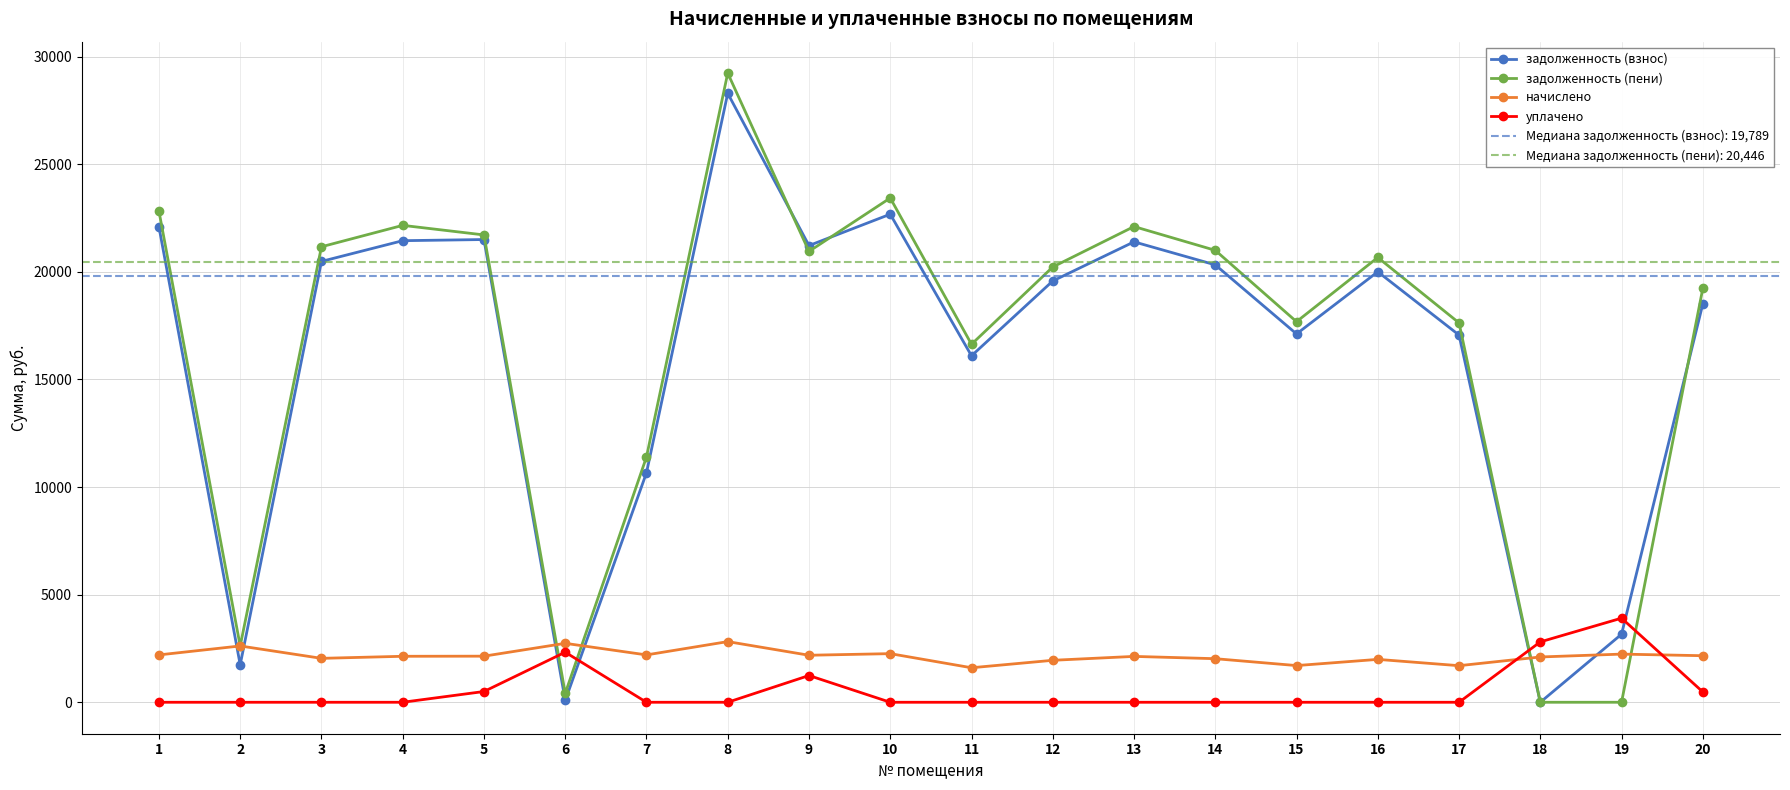

How many interior local peaks does the начислено series have?

7